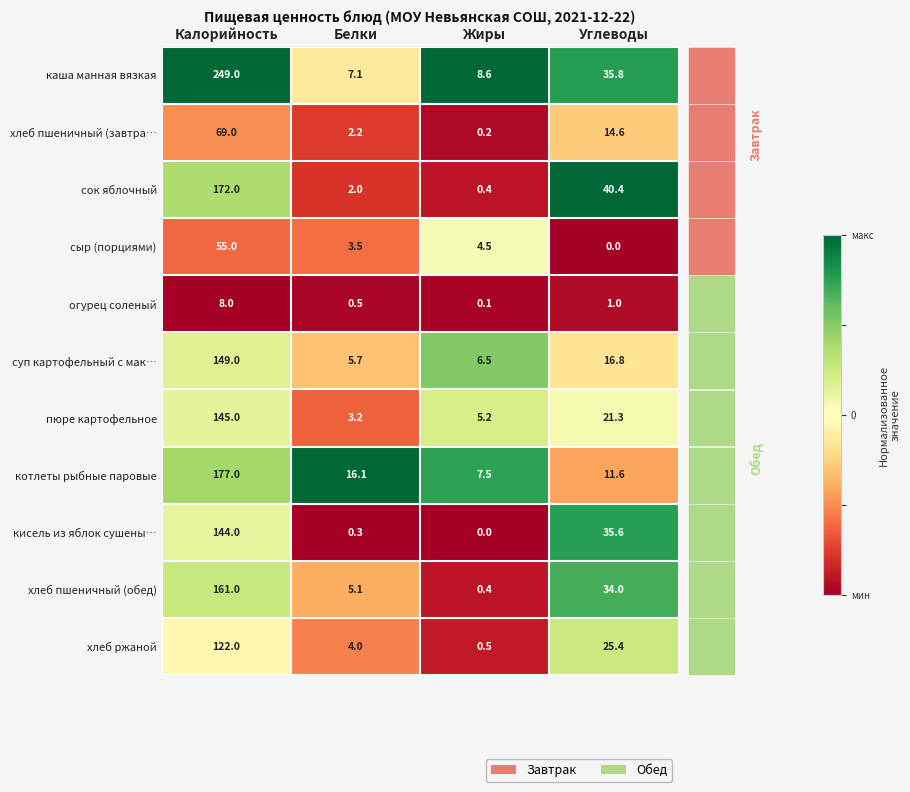

How many categories are shown in the chart?

4